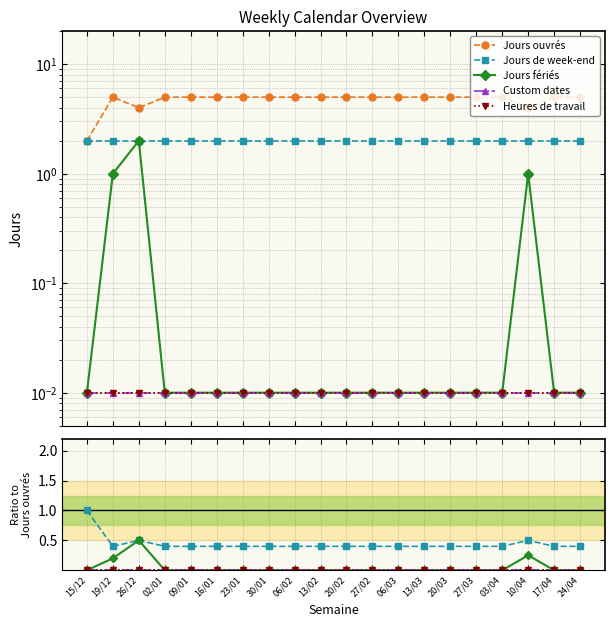

Where is Jours de week-end nearest to the value 0?

19/12